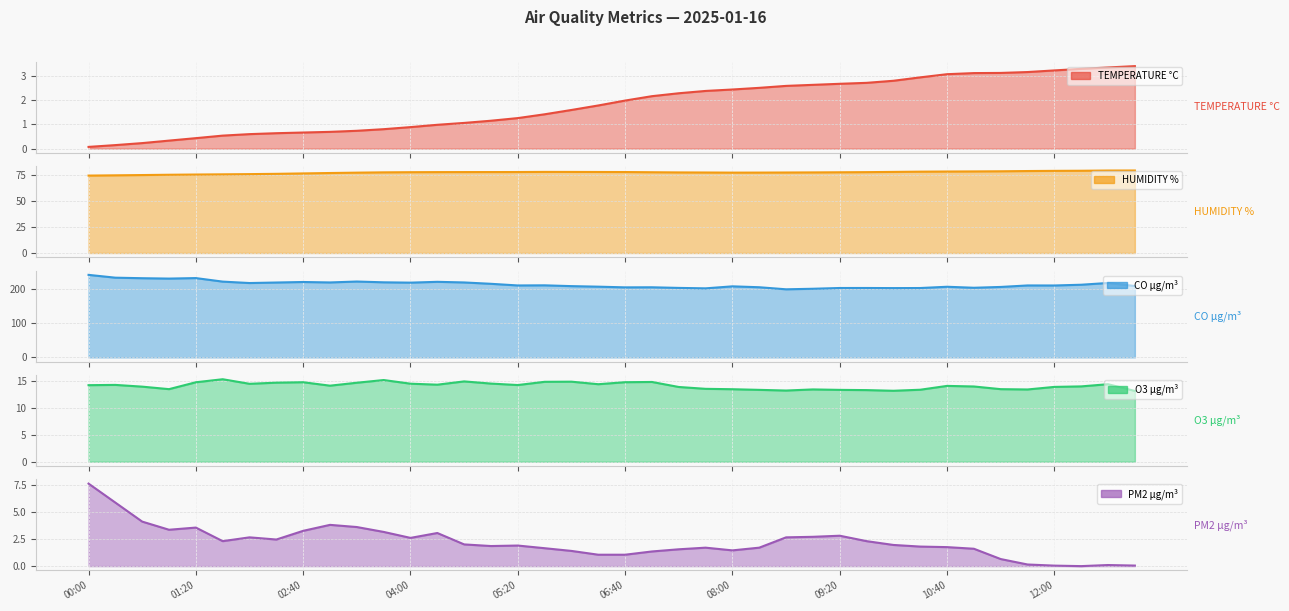

What is the difference between the second highest and second lowest values in the HUMIDITY % series?

4.6